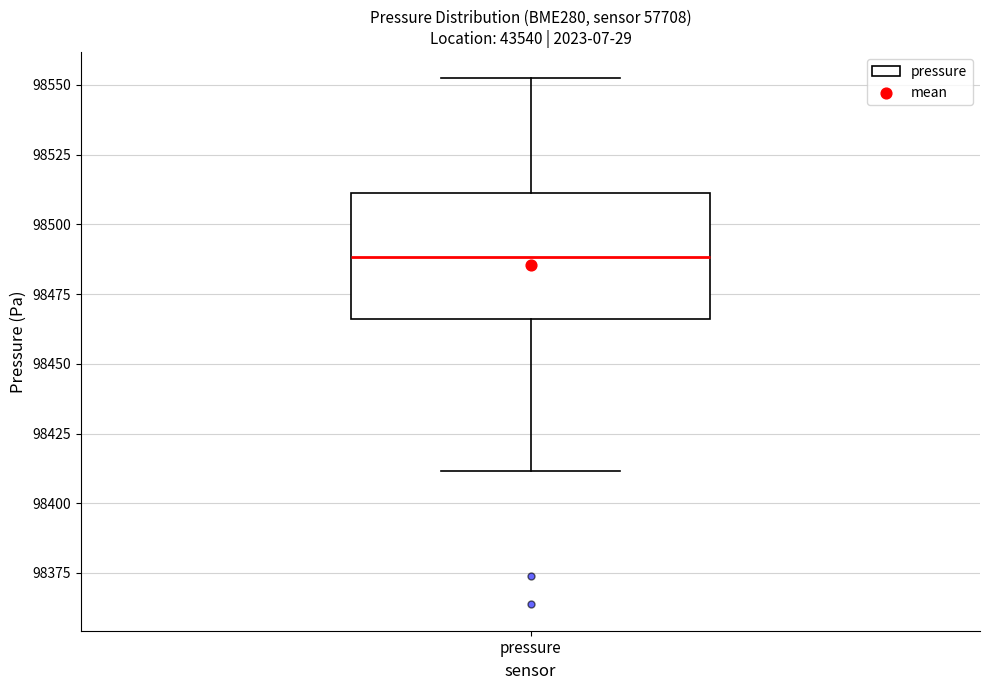

Transcribe this box plot: give where the median line is, the range the box spans, and where the two whiskers end, as read against the y-axis. The values are not printed on the chart, so give them approximately, as read against the axis.

median 98490, box 98465 to 98510, whiskers 98410 to 98550